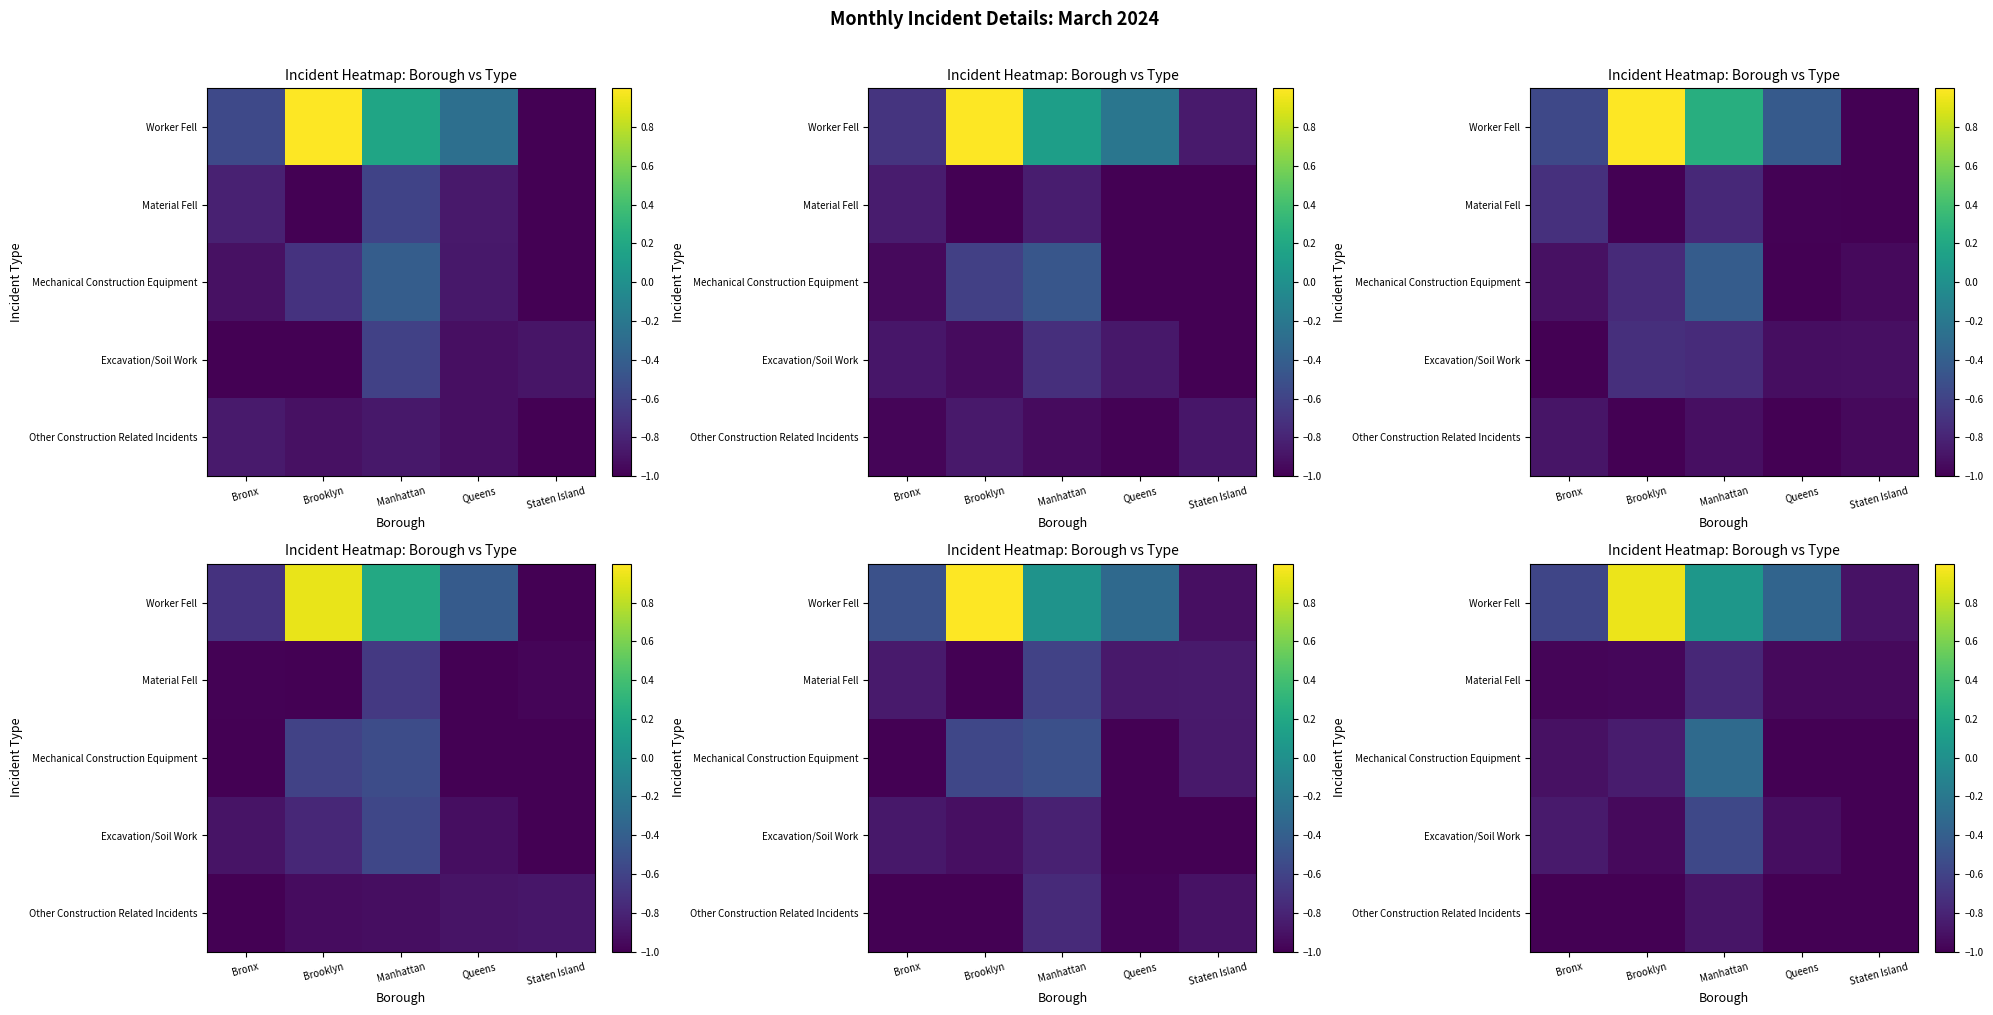

What is the minimum value shown in the chart?

-1.0